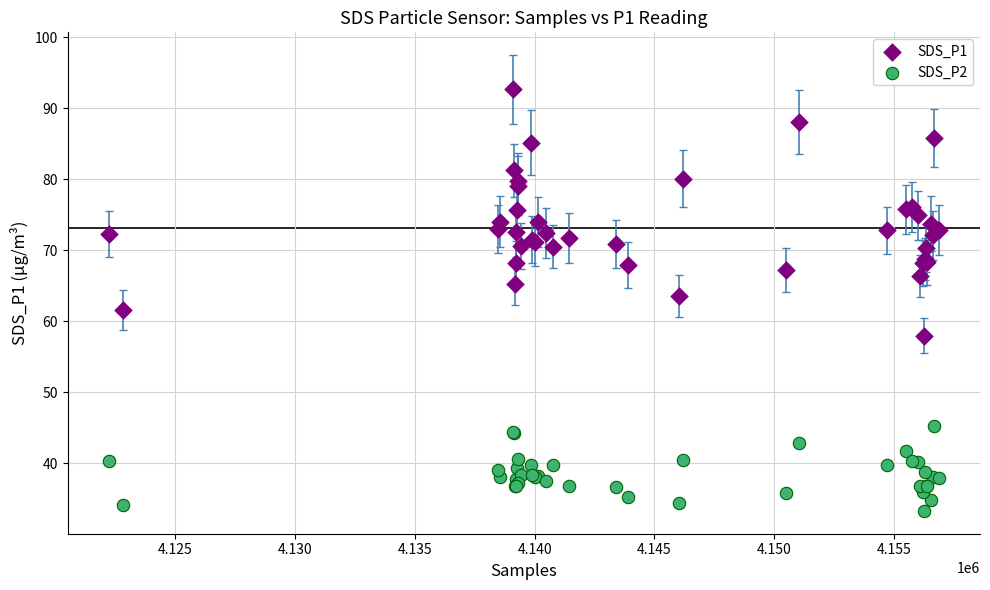

Which series reaches the minimum Y coordinate?

SDS_P2